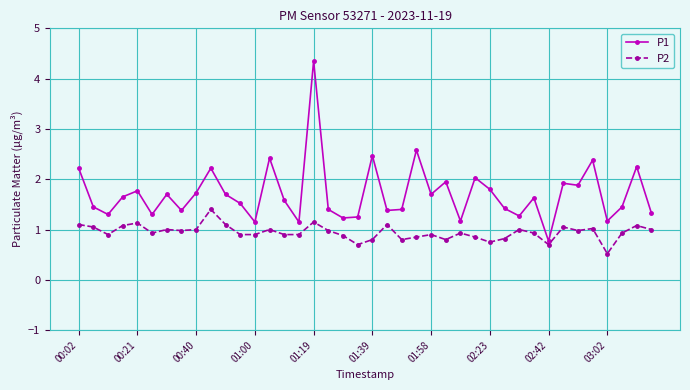

What is the smallest value displayed?

0.5